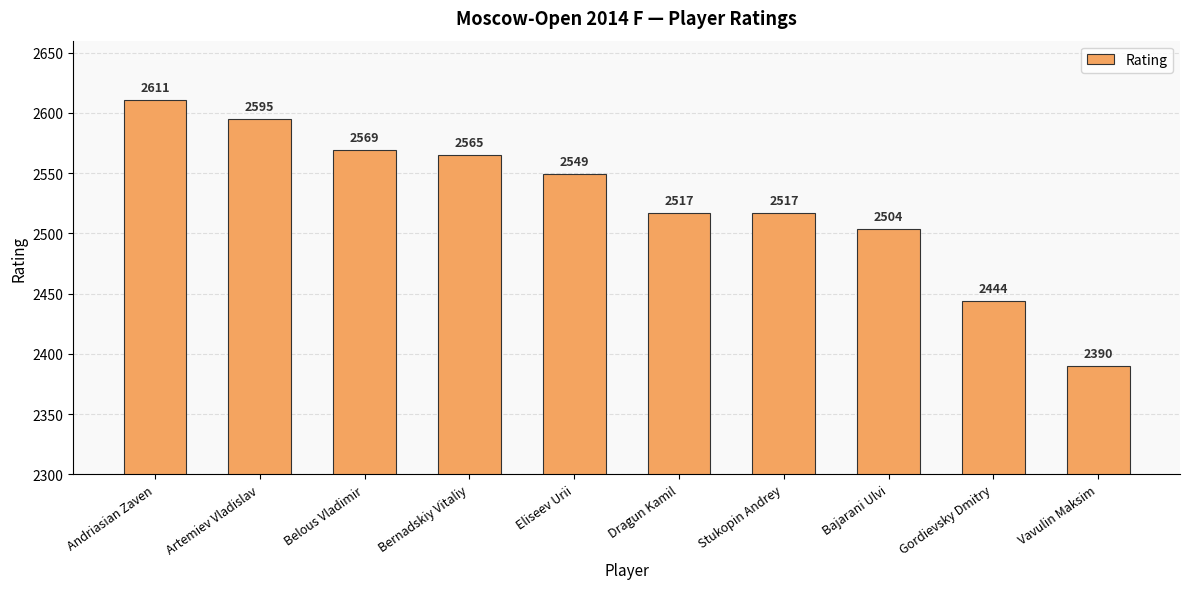

Is it true that the value at Dragun Kamil is 627?

False